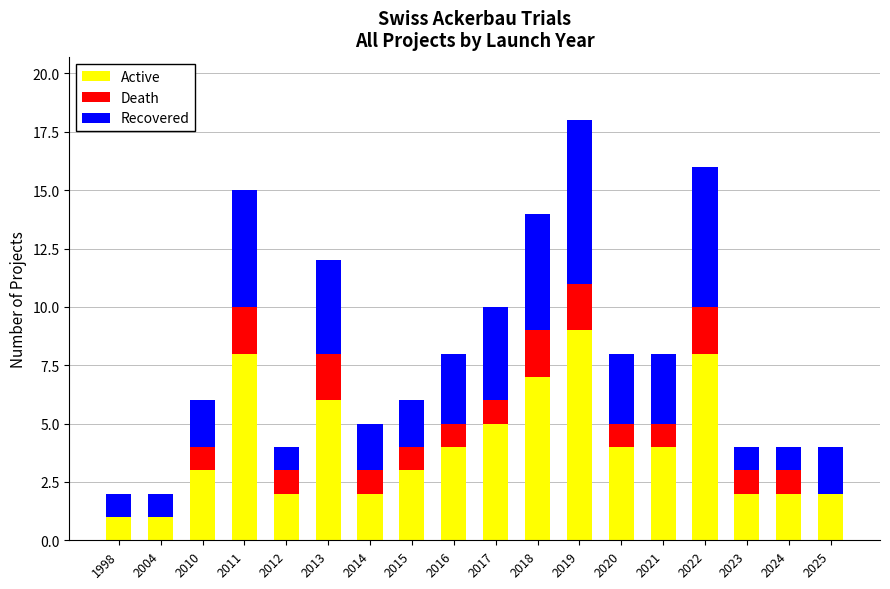

Are the bars grouped side by side (vs. stacked)?

No